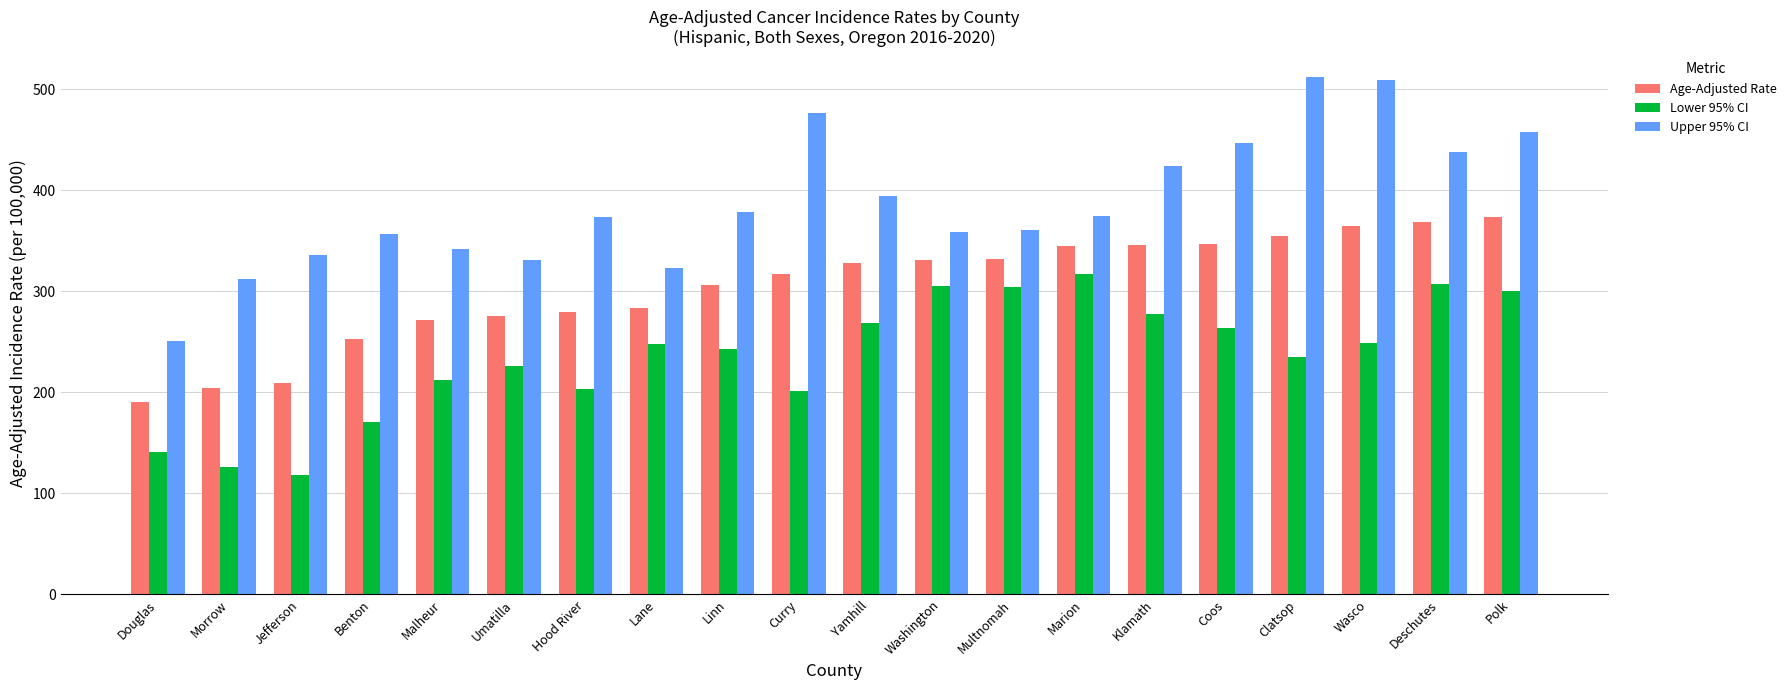

What are all the series names shown in the legend?

Age-Adjusted Rate, Lower 95% CI, Upper 95% CI